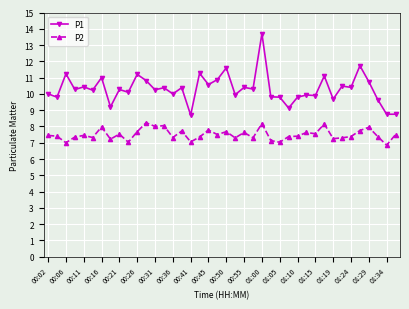

What are all the series names shown in the legend?

P1, P2